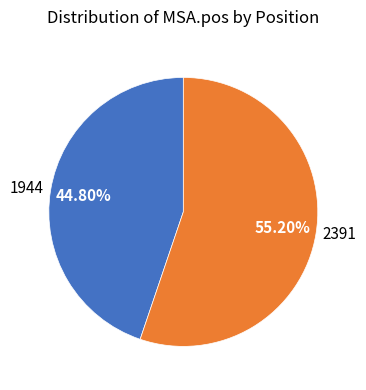

To the nearest percent, what is the difference between the 1944 and 2391 slice percentages?

10%